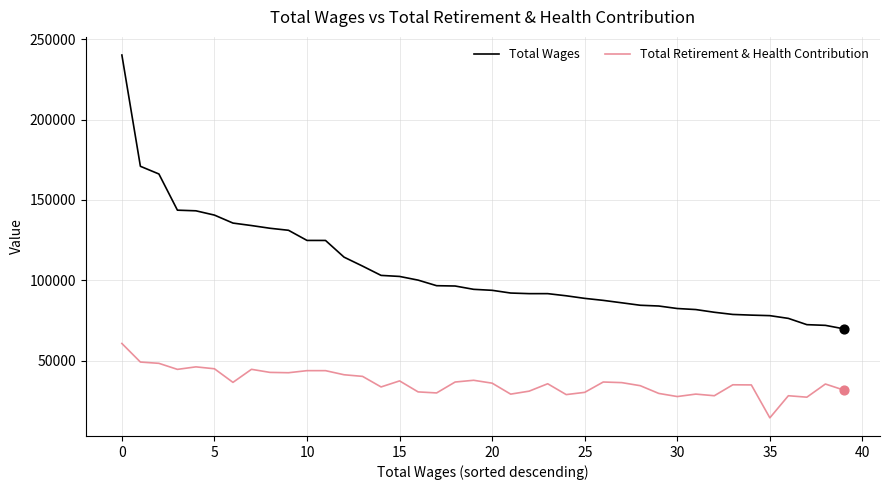

What are all the series names shown in the legend?

Total Wages, Total Retirement & Health Contribution